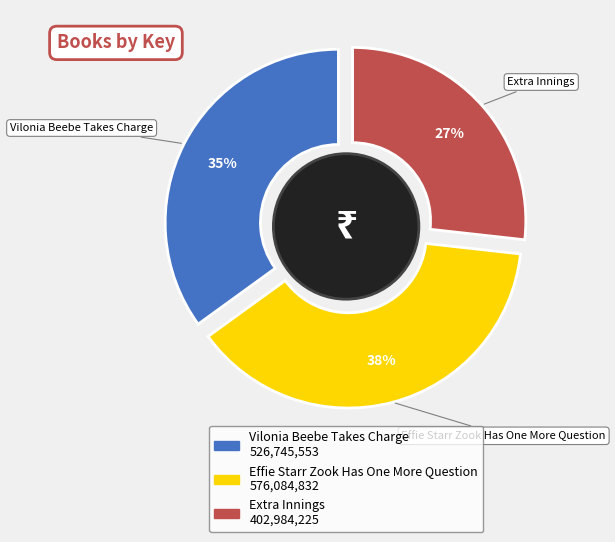

What is the ratio of the value at Extra Innings to the value at Effie Starr Zook Has One More Question?

0.7